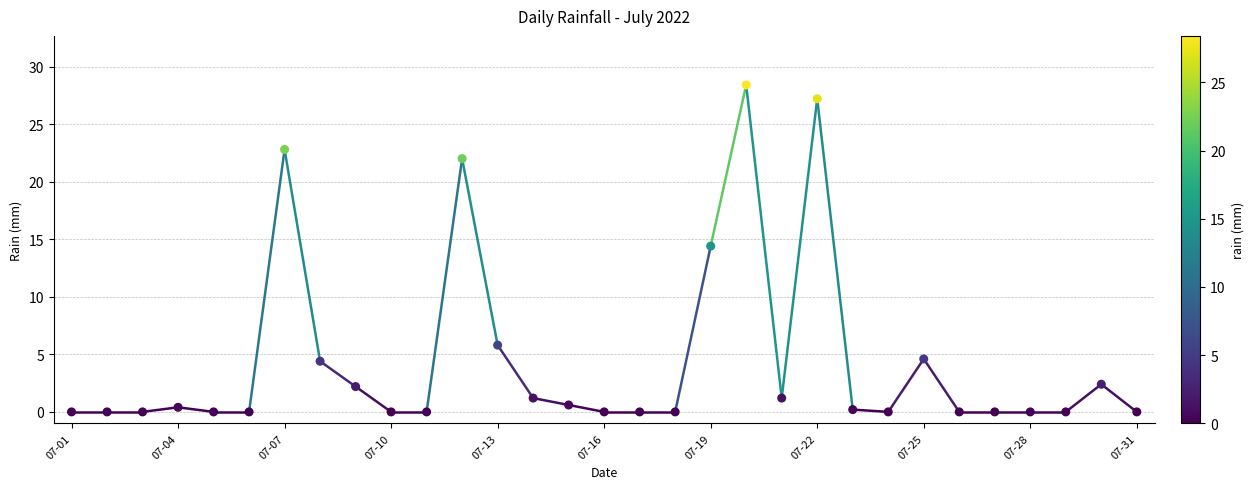

What Y value in the scatter plot is closest to 14?

14.4